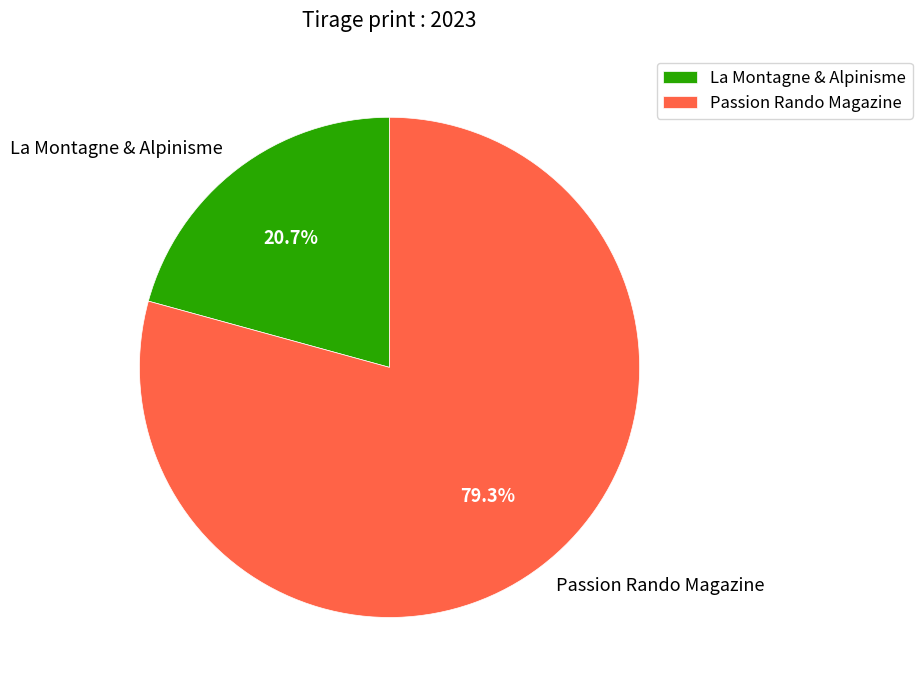

What percentage do Passion Rando Magazine and La Montagne & Alpinisme together represent?

100.0%